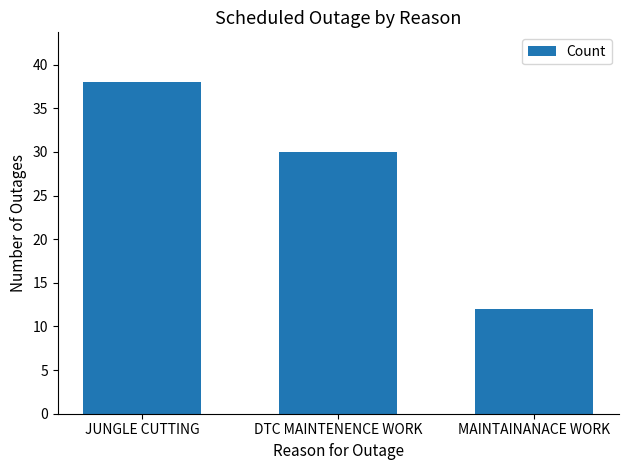

The value at DTC MAINTENENCE WORK is 39. True or false?

False